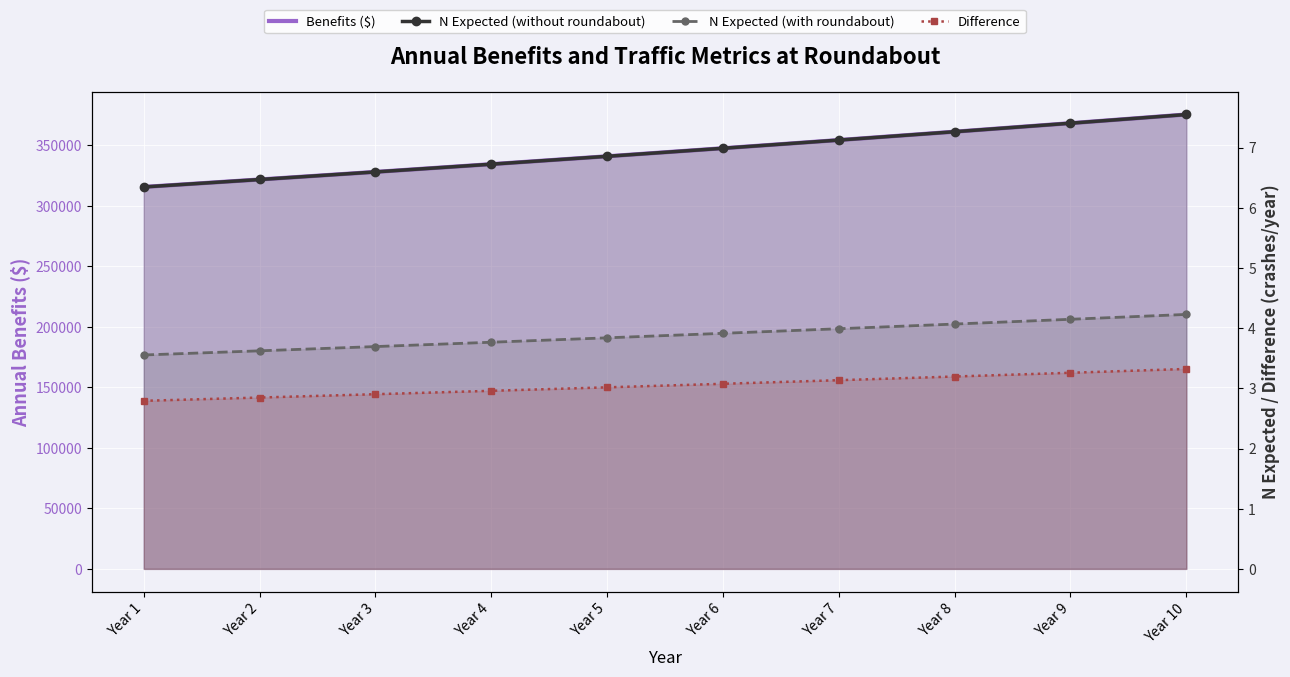

True or false: N Expected (with roundabout) has more than 1 interior local peaks.

False